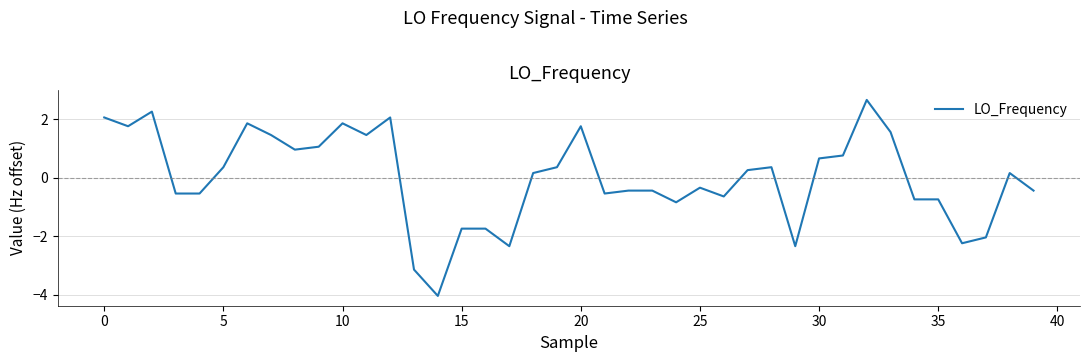

What is the difference between the maximum and minimum values?

6.7